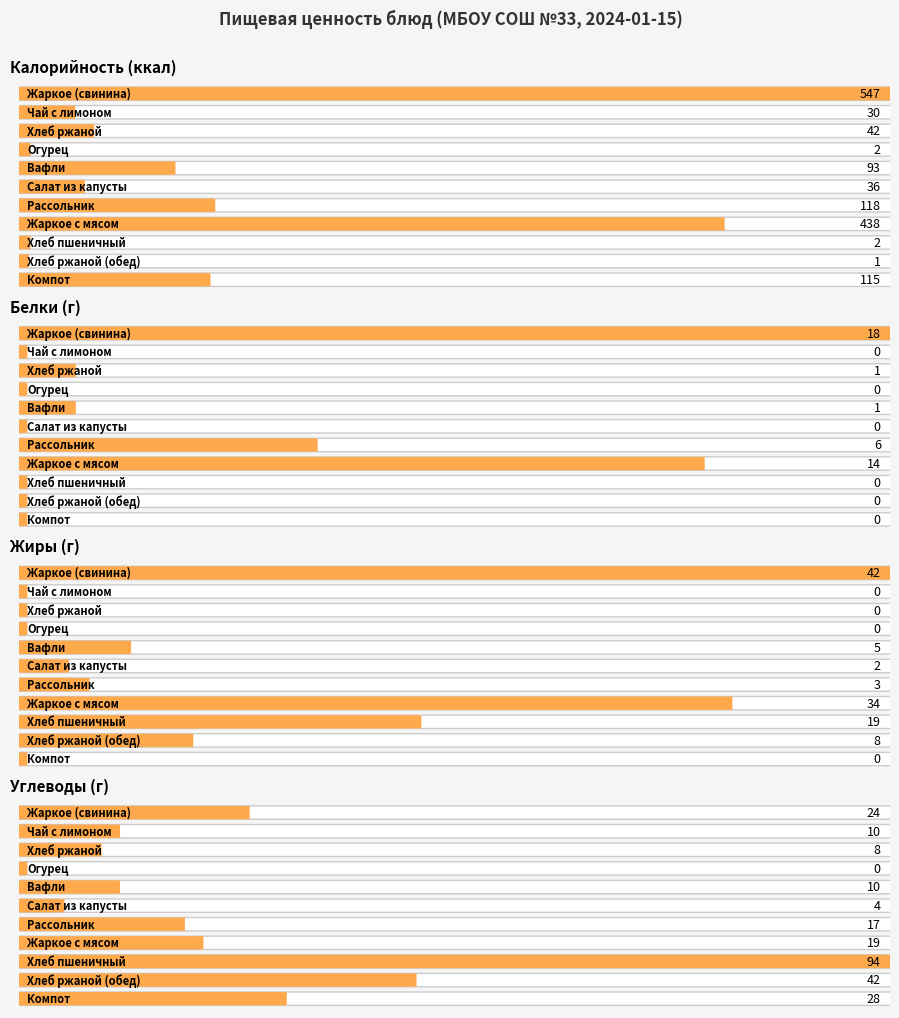

Where does the Углеводы series first go above 17?

Жаркое (свинина)